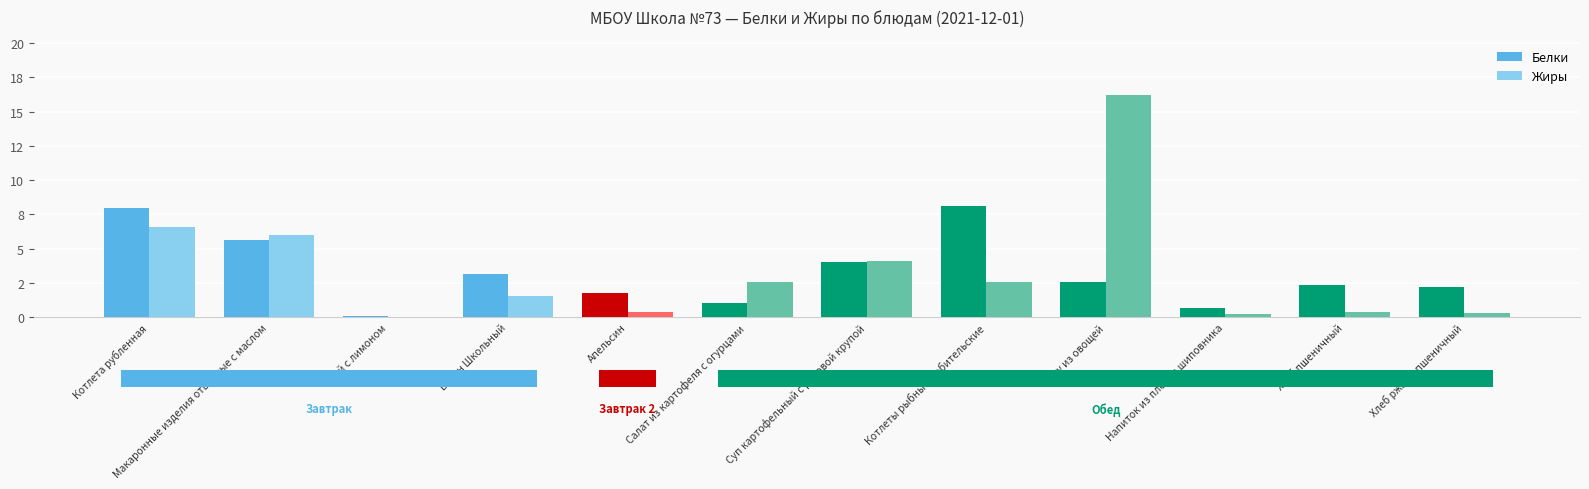

The Белки series shows 10.8 at Котлеты рыбные любительские. True or false?

False